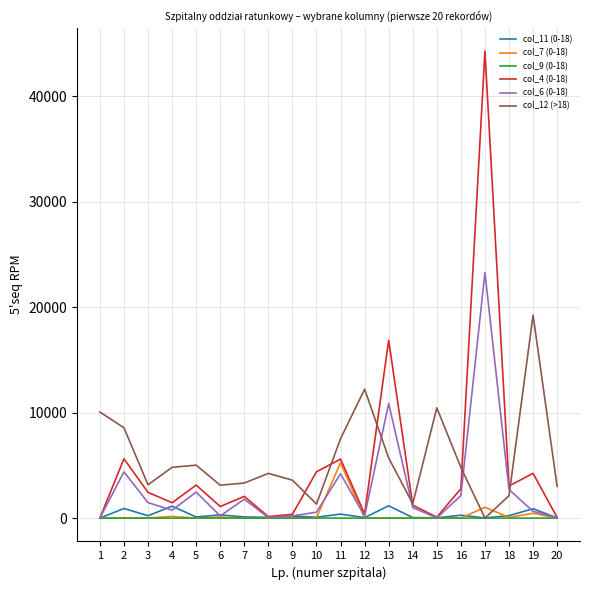

What is the greatest value displayed?

44285